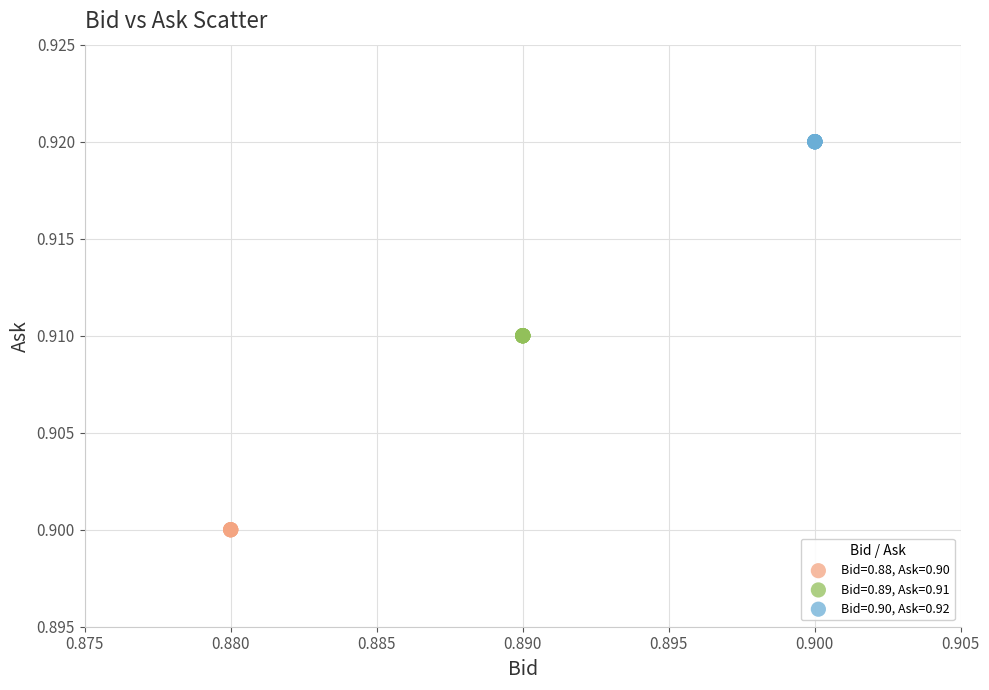

Which series contains the lowest Y value?

Bid=0.88, Ask=0.90